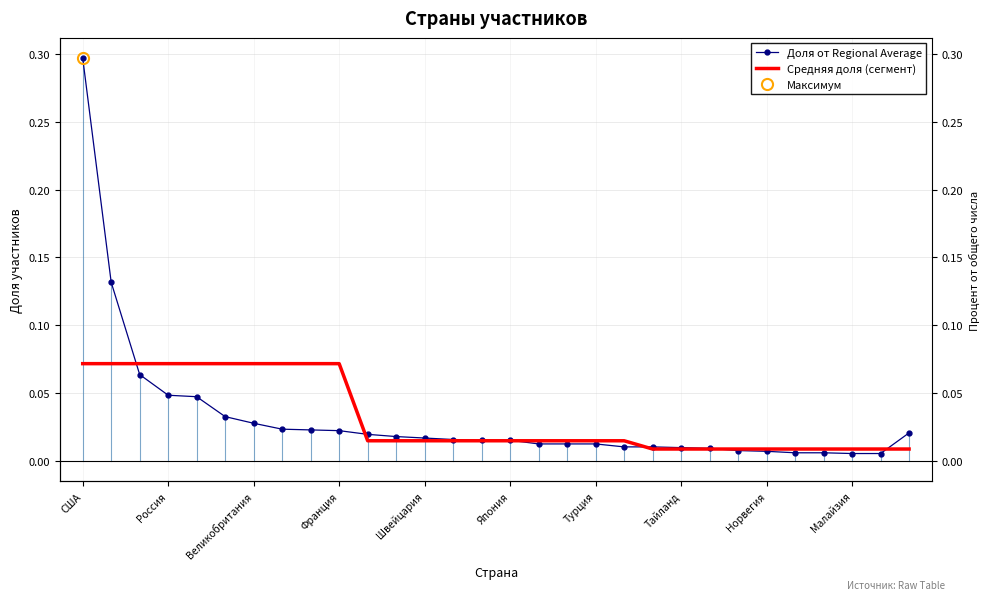

True or false: Доля от Regional Average has more than 0 points higher than both neighbors.

False